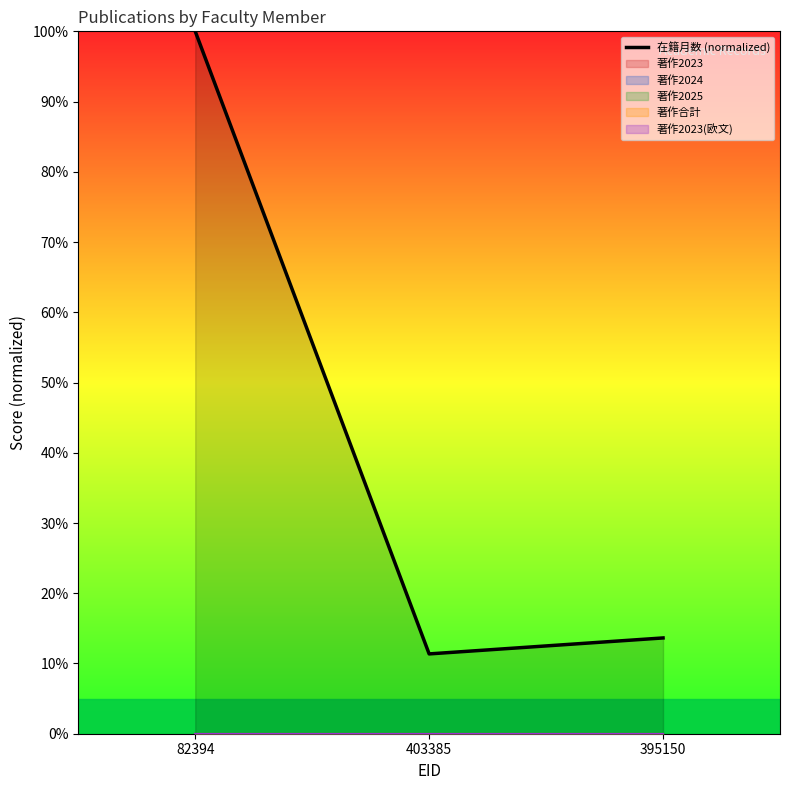

How many lines are shown in the chart?

1